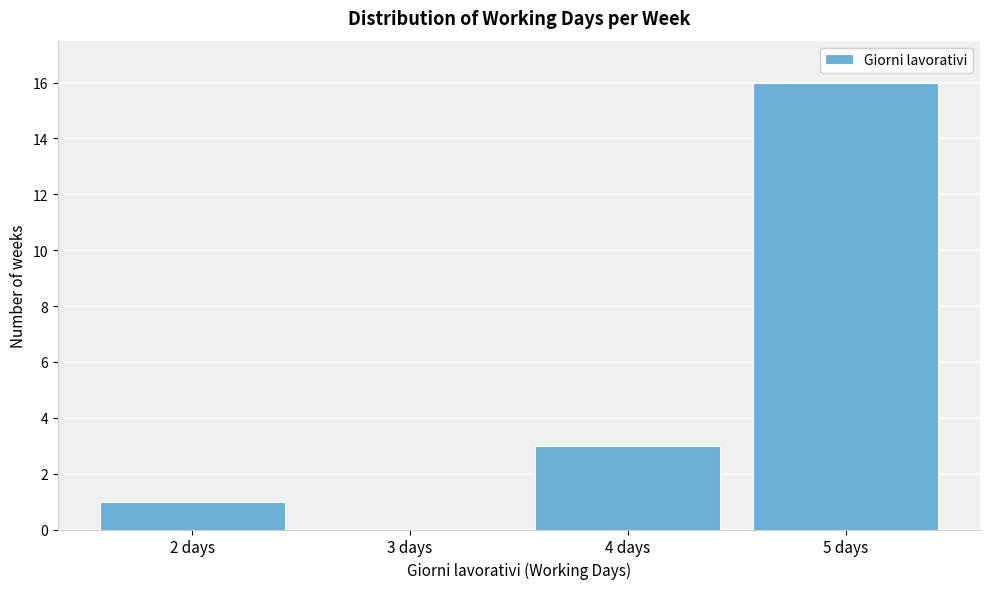

Which range on the x-axis has the tallest bar?

4.5 to 5.5